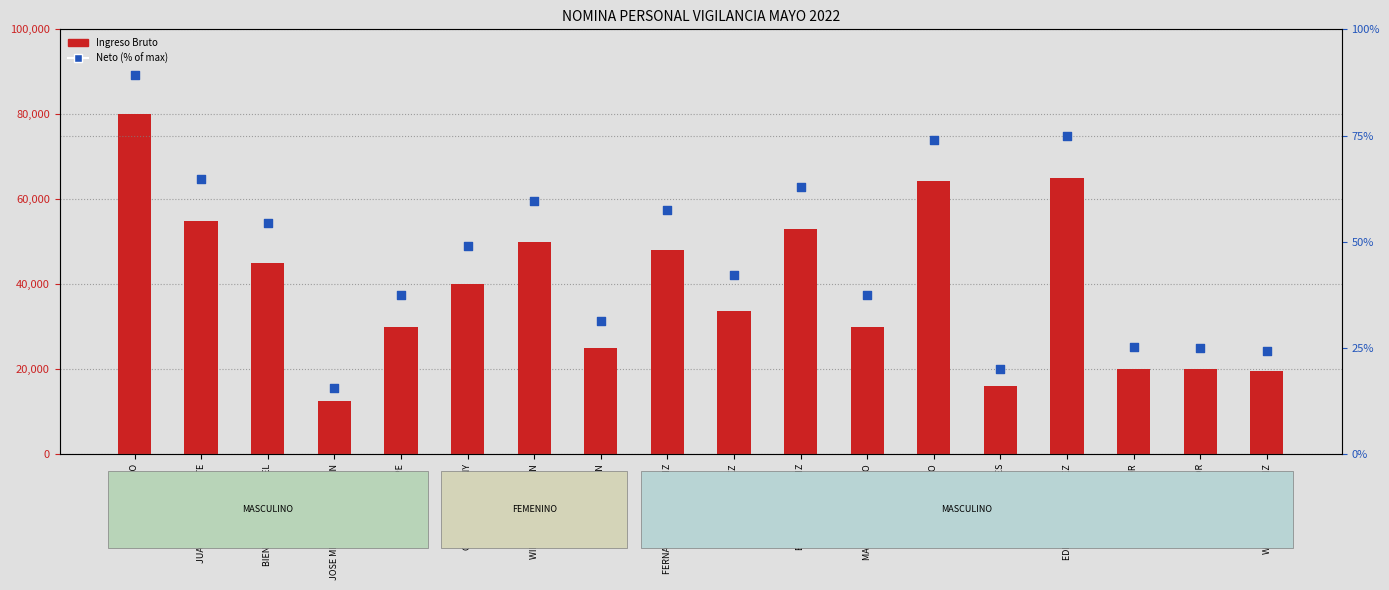

At how many categories does at least one series exceed 71782?

1